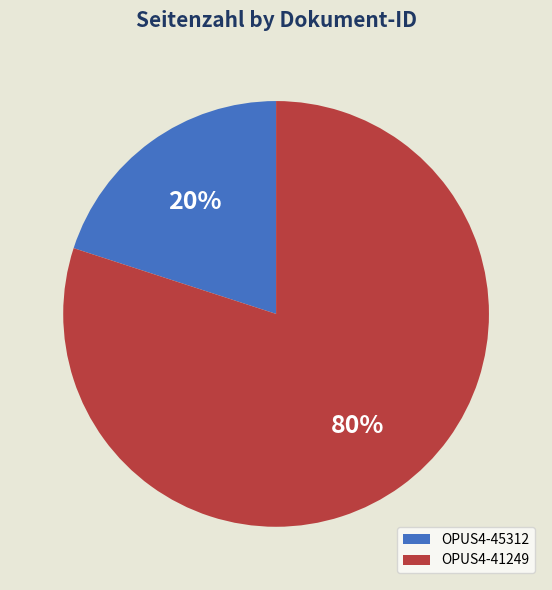

To the nearest percent, what is the combined percentage of OPUS4-45312 and OPUS4-41249?

100%